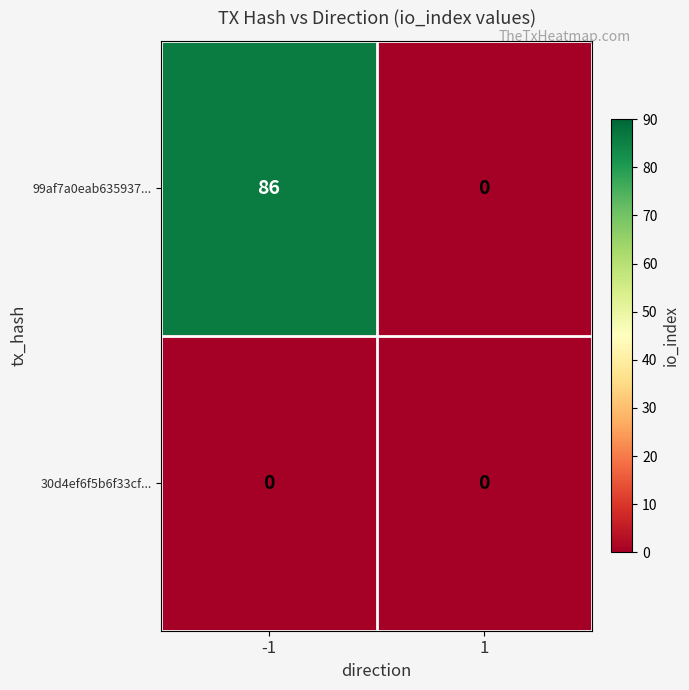

Reading right to left, list all the values displayed in this chart.

99af7a0eab635937...: 1=0	-1=86
30d4ef6f5b6f33cf...: 1=0	-1=0